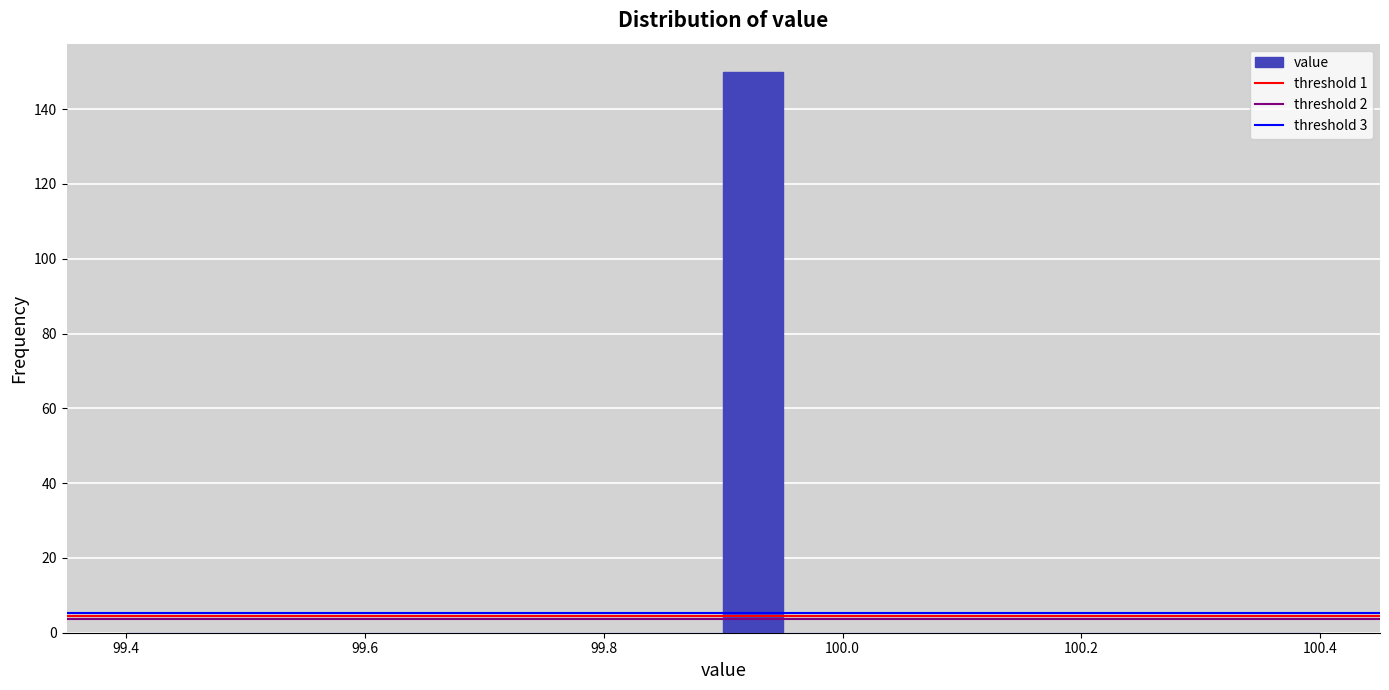

Around what value on the x-axis is the tallest bar? Give the approximate position of its centre, as read against the axis.

99.92